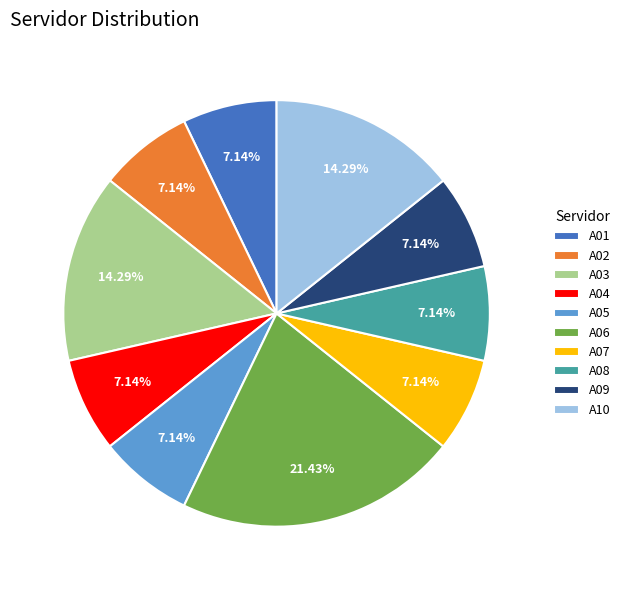

To the nearest percent, what is the combined percentage of A05 and A06?

29%